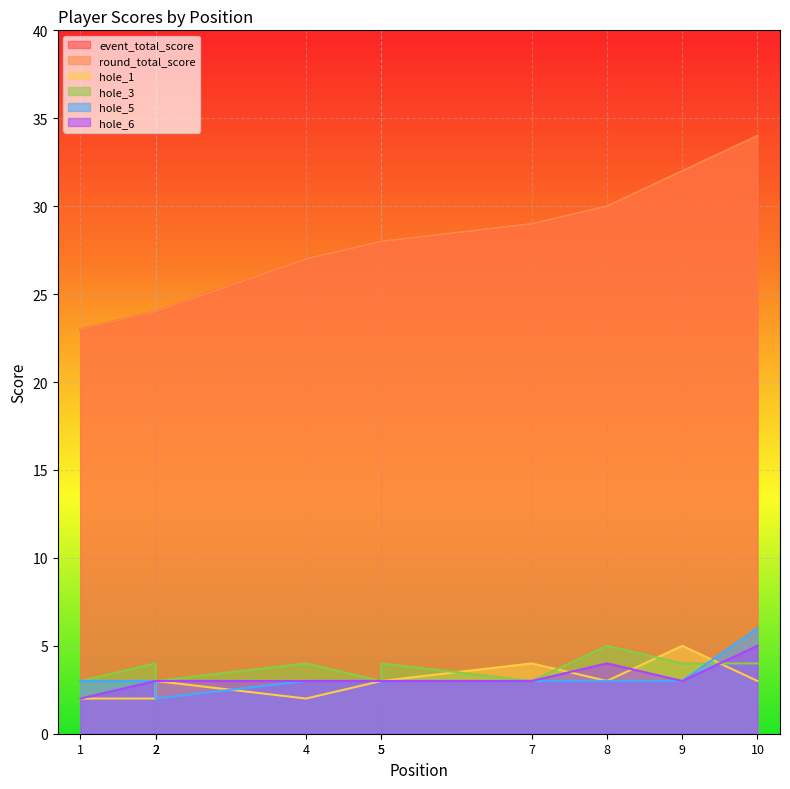

True or false: round_total_score and hole_6 cross at least once.

False